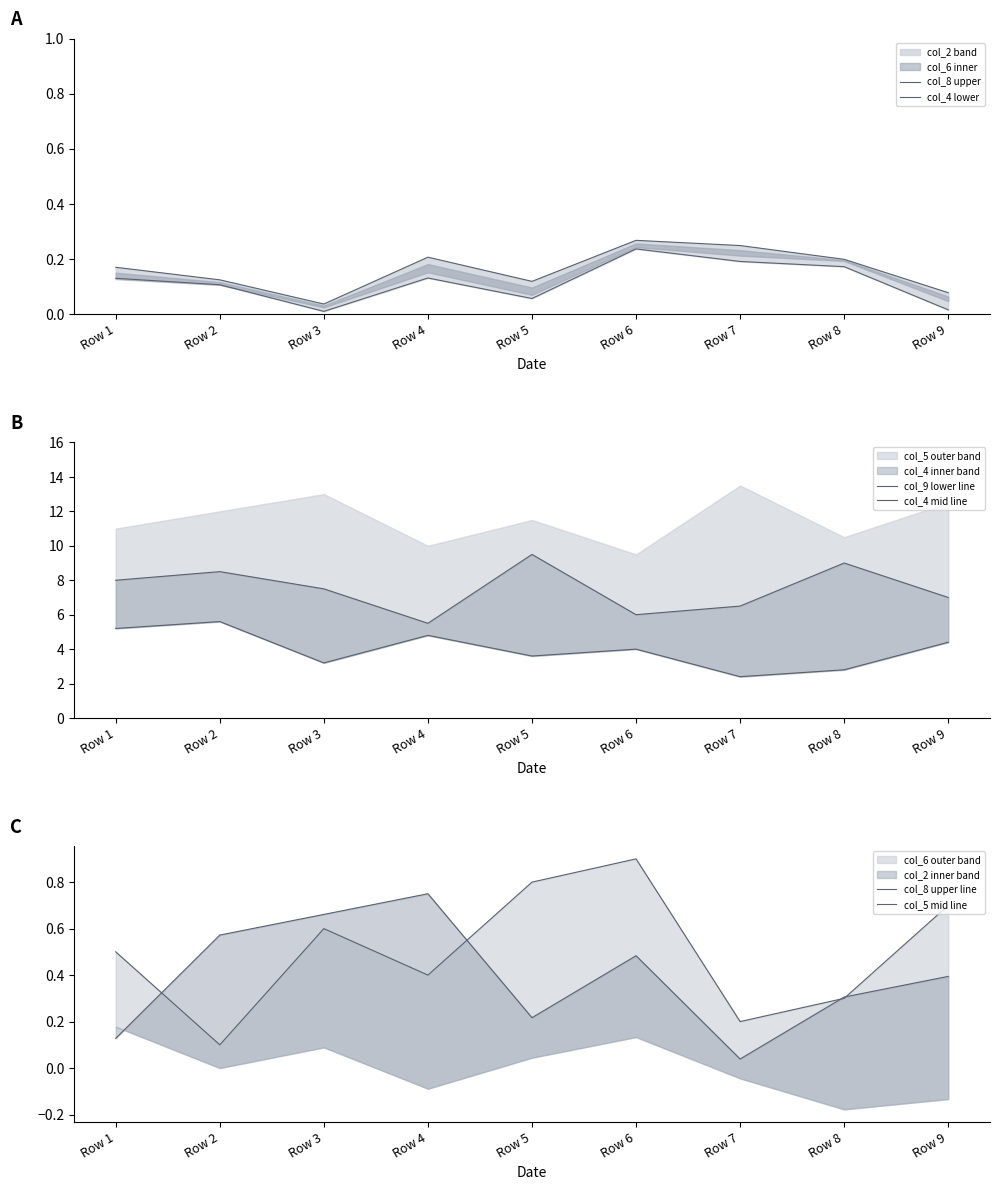

How many interior local valleys does the col_4 mid line series have?

2